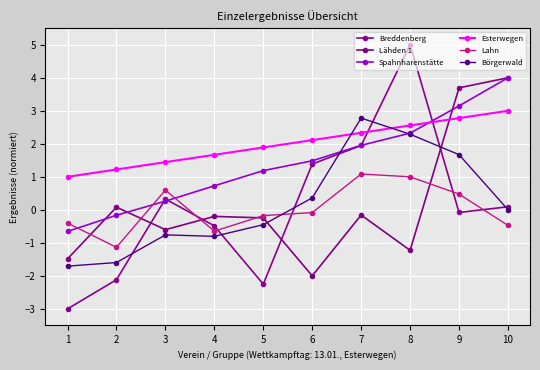

Does the chart have visible grid lines?

Yes